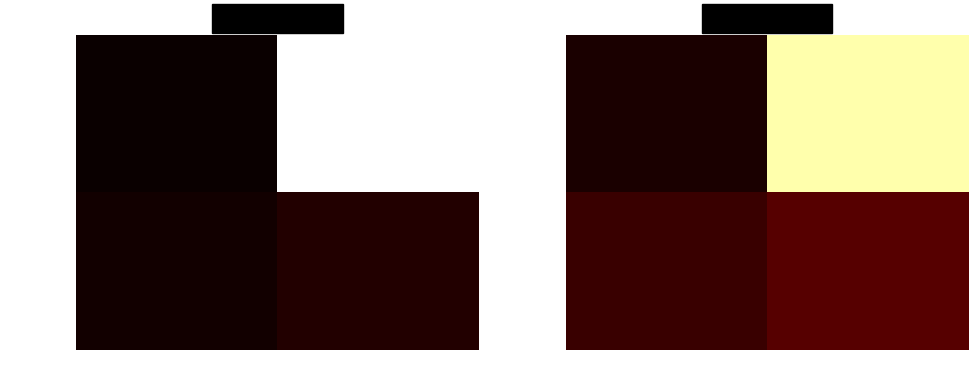

What is the lowest value of the b85d10a8… series?

0.1